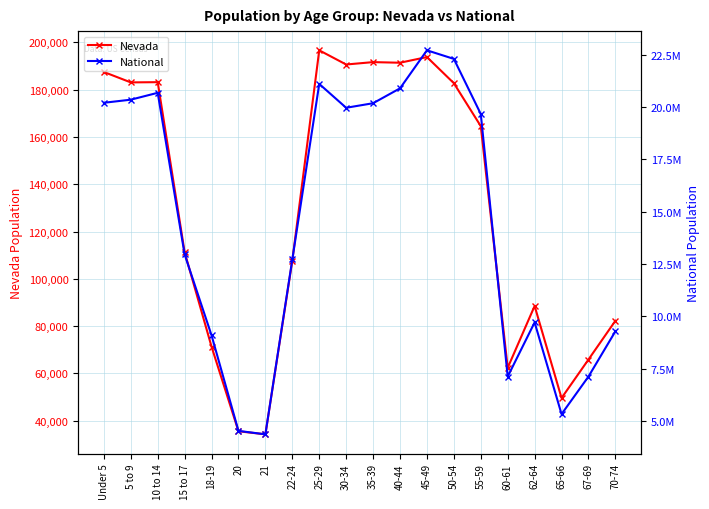

Between 25-29 and 30-34, which is larger?

25-29